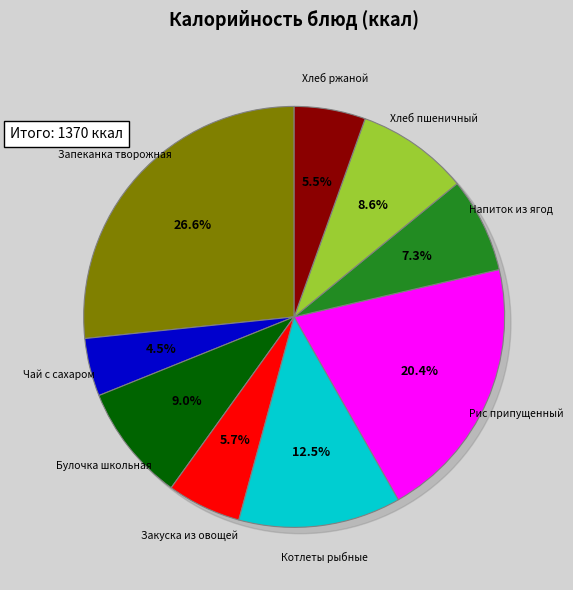

Do Обед: Рис припущенный and Обед: Хлеб ржаной together represent more than half of the pie?

No